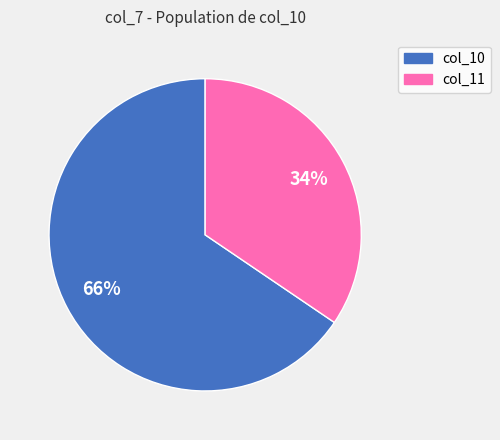

The col_11 slice represents 34% of the pie. True or false?

True